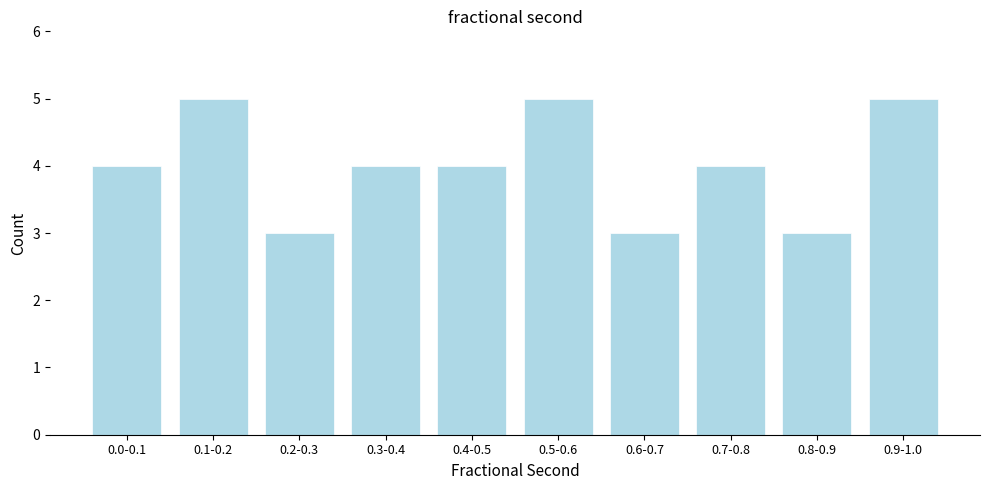

Reading left to right, what are all the values shown in this chart?

4	5	3	4	4	5	3	4	3	5